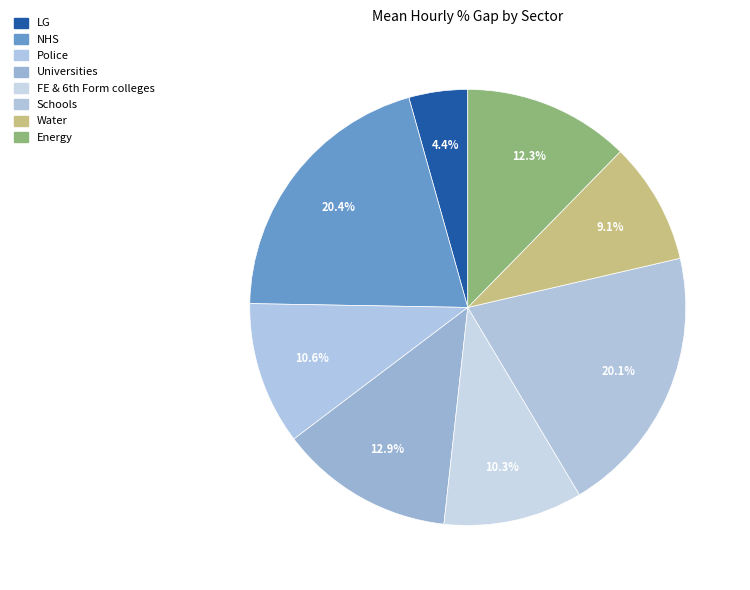

To the nearest percent, what is the difference between the LG and NHS slice percentages?

16%